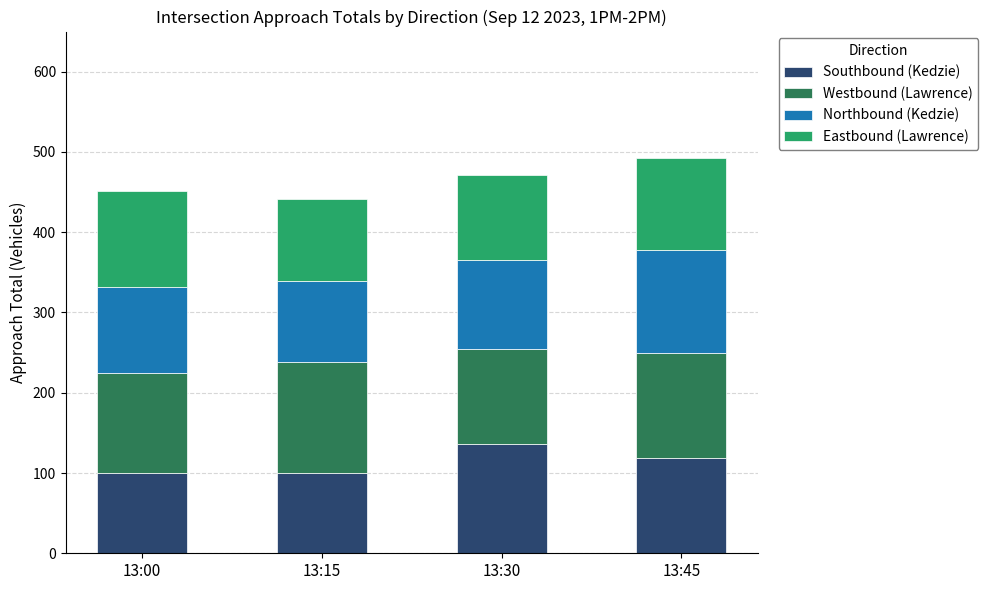

Is it true that Southbound (Kedzie) equals 100 at 13:00?

True